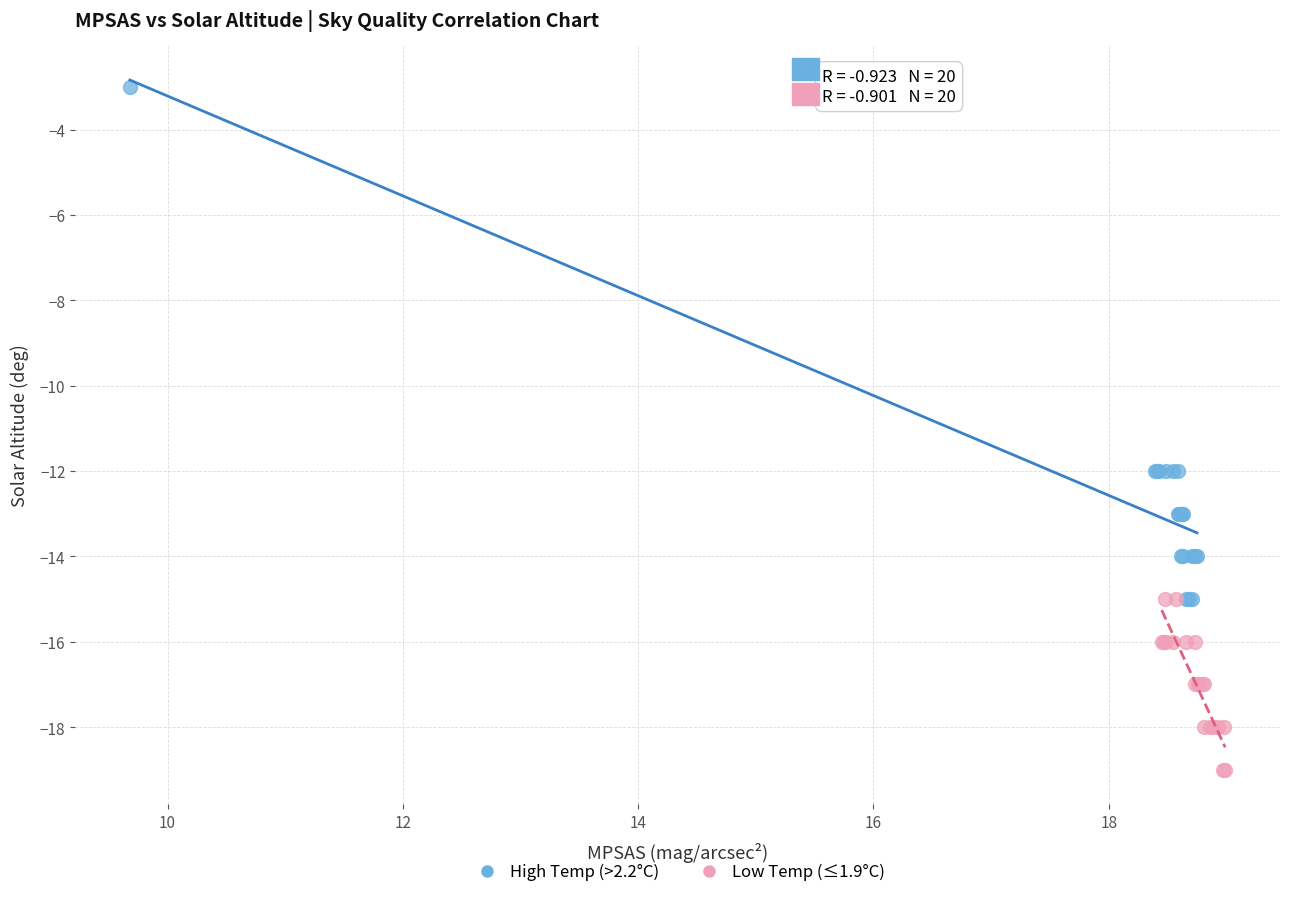

What are all the series names shown in the legend?

High Temp (>2.2°C), Low Temp (≤1.9°C)